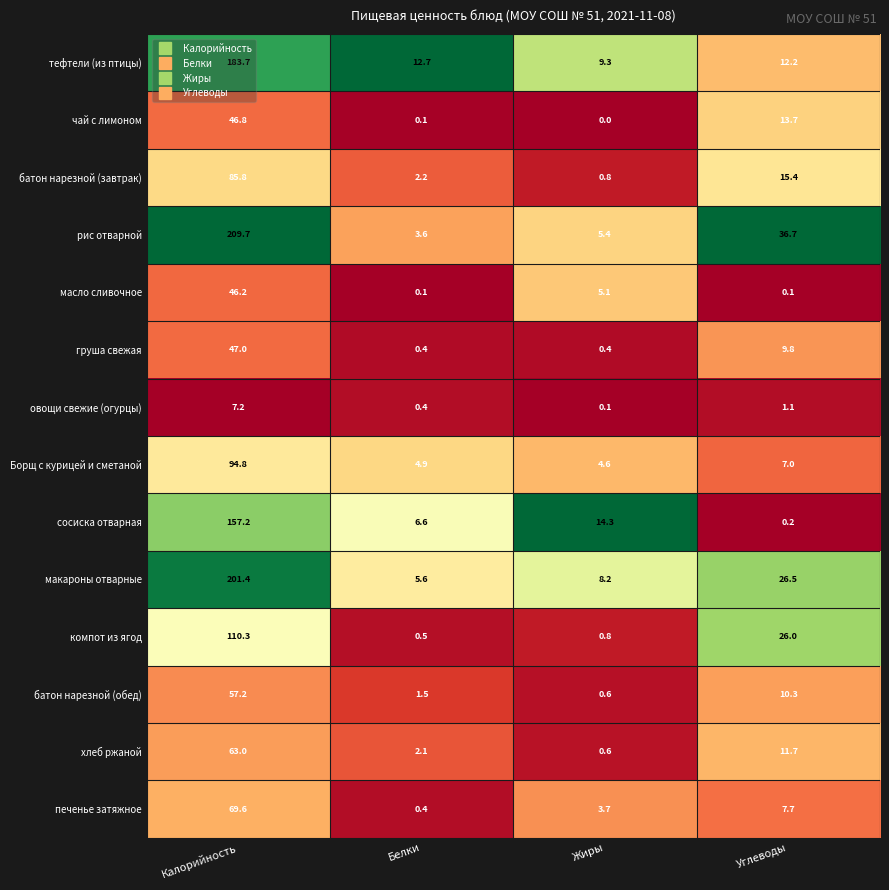

What value does the макароны отварные series have at Калорийность?

201.4